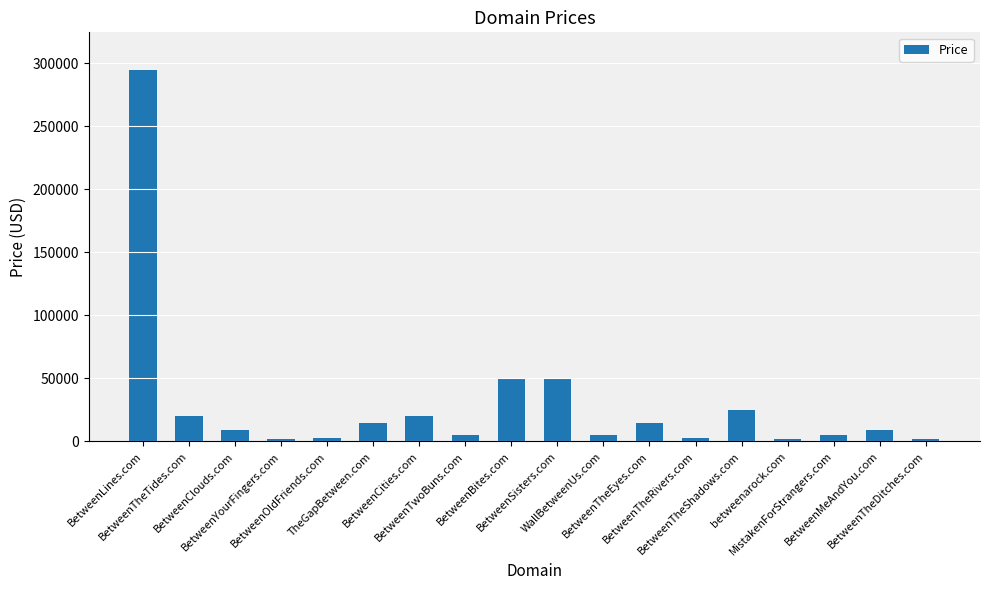

How many data points does each series have?

18